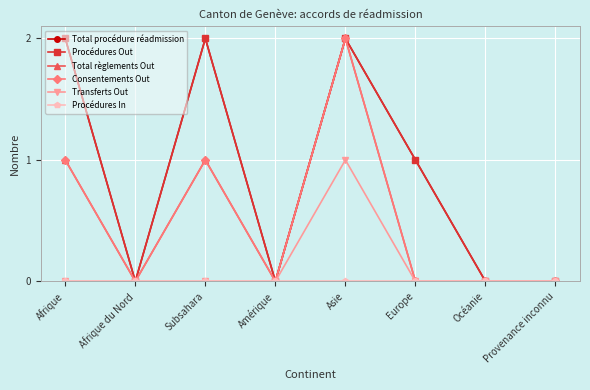

At how many categories does at least one series exceed 1?

3